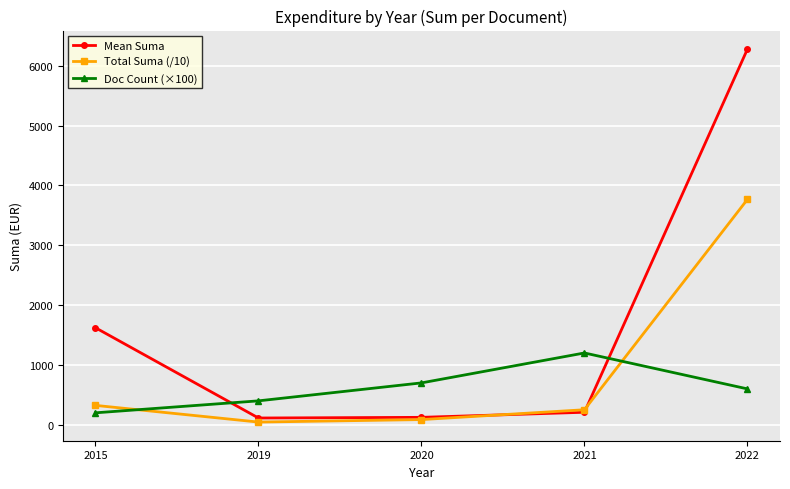

Which series has the largest total across all categories?

Mean Suma